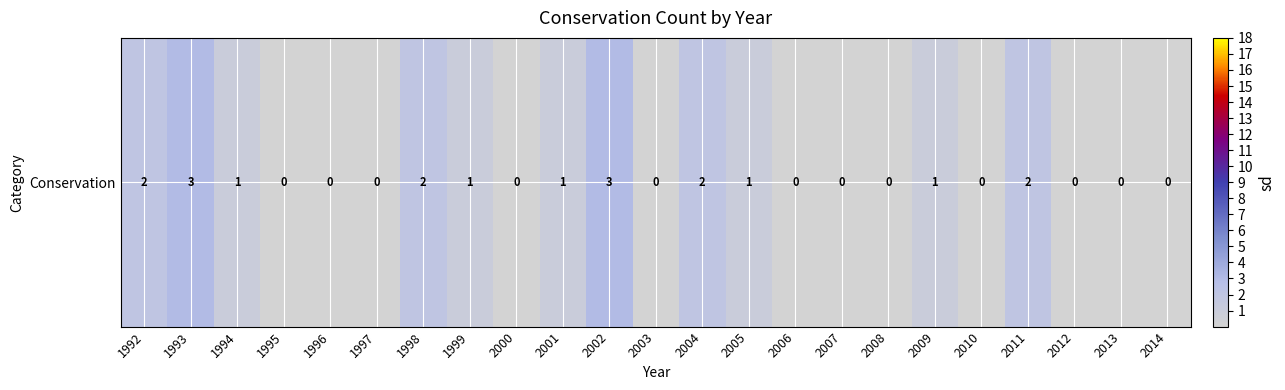

Reading left to right, list all the values displayed in this chart.

1992=2	1993=3	1994=1	1995=0	1996=0	1997=0	1998=2	1999=1	2000=0	2001=1	2002=3	2003=0	2004=2	2005=1	2006=0	2007=0	2008=0	2009=1	2010=0	2011=2	2012=0	2013=0	2014=0